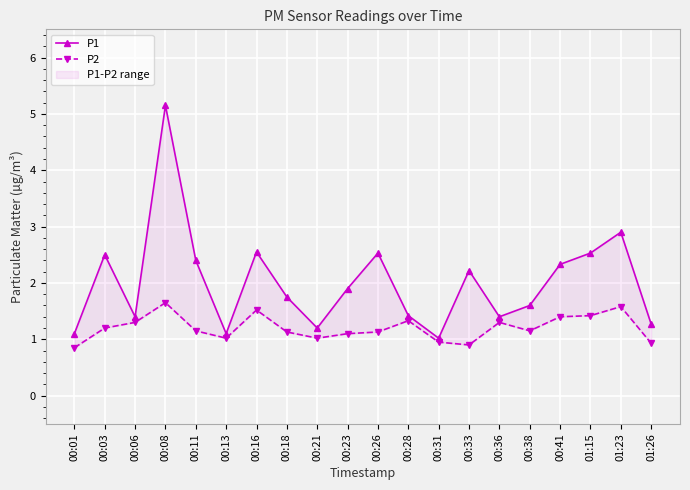

In P2, how many points are lower than both neighbors (excluding endpoints)?

4